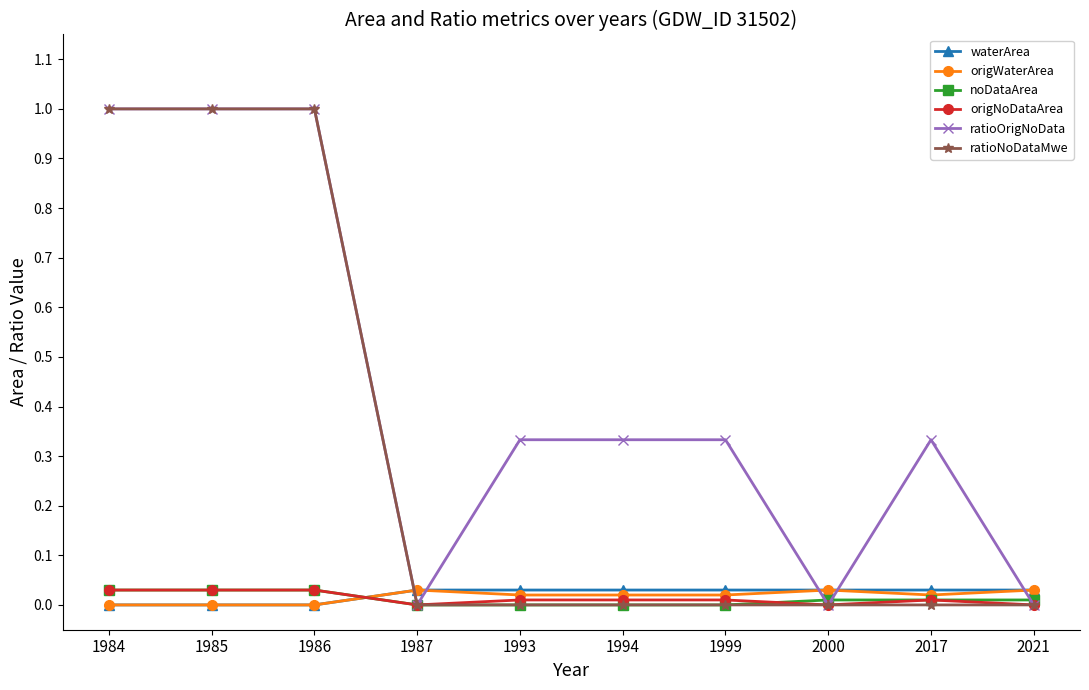

True or false: ratioOrigNoData has a value of 0.4 at 1987.

False